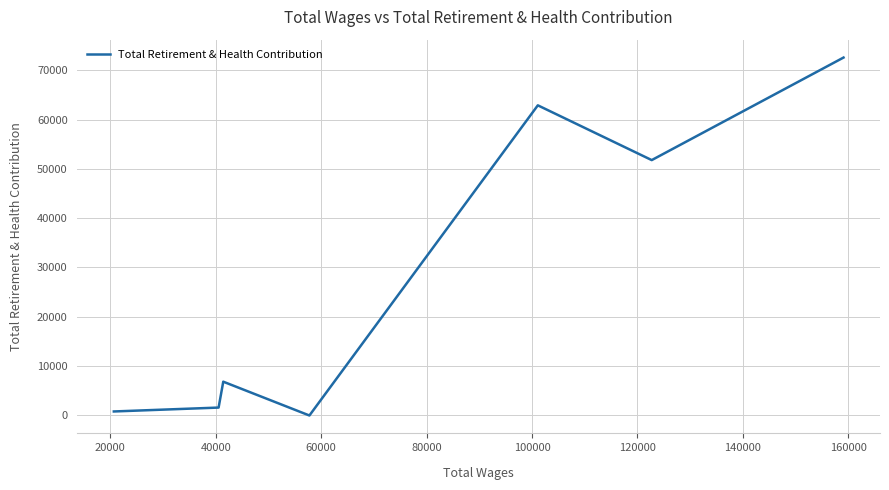

Reading left to right, transcribe all the data shown in this chart.

816	1285	1605	6853	0	62873	51771	72556